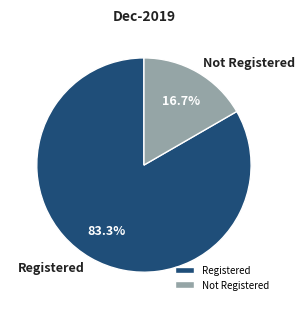

Rank the categories by value from lowest to highest.

Not Registered, Registered